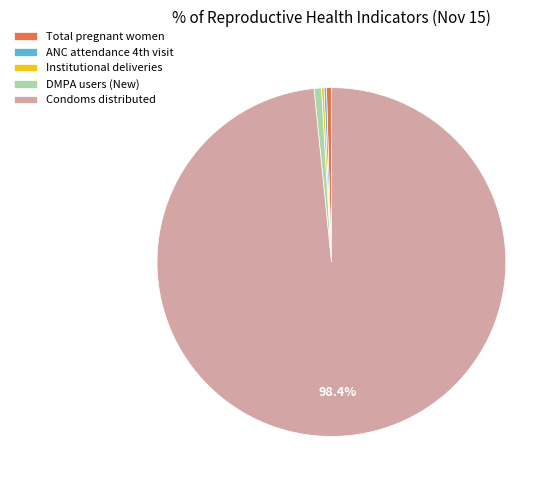

To the nearest percent, what portion does DMPA users (New) represent?

1%